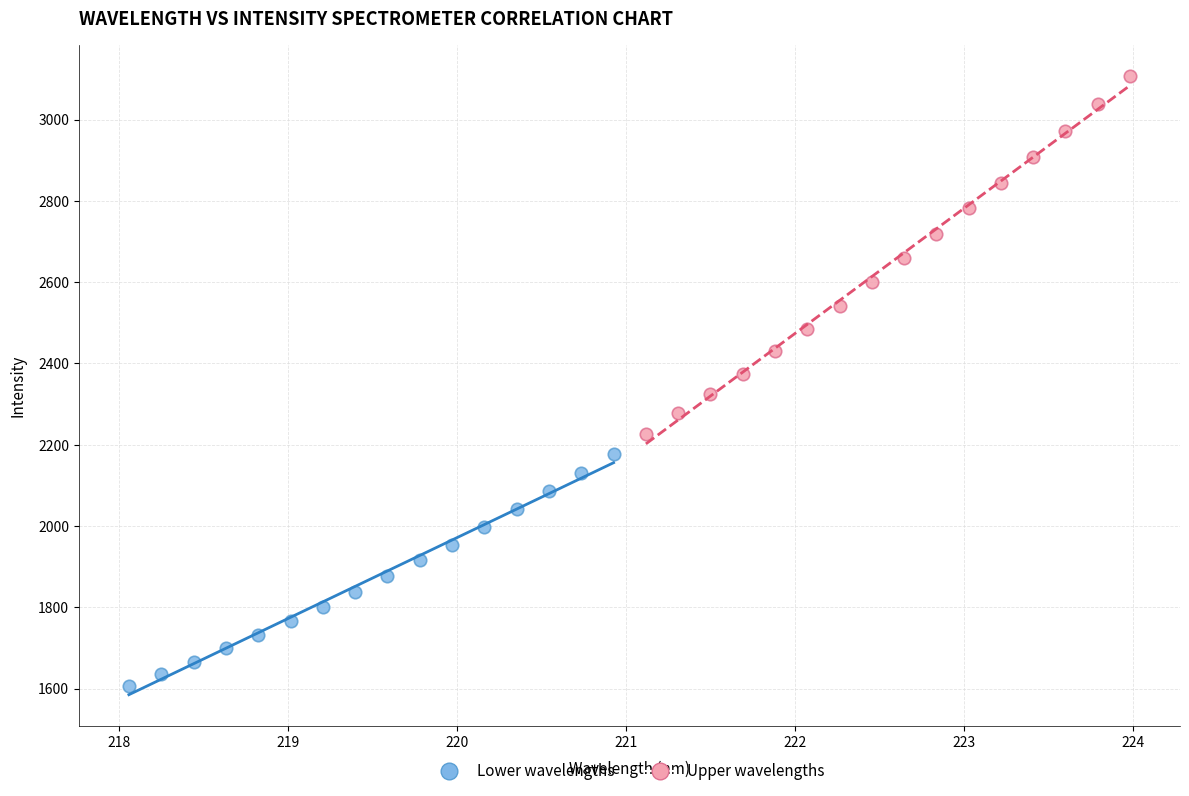

Which series contains the lowest Y value?

Lower wavelengths